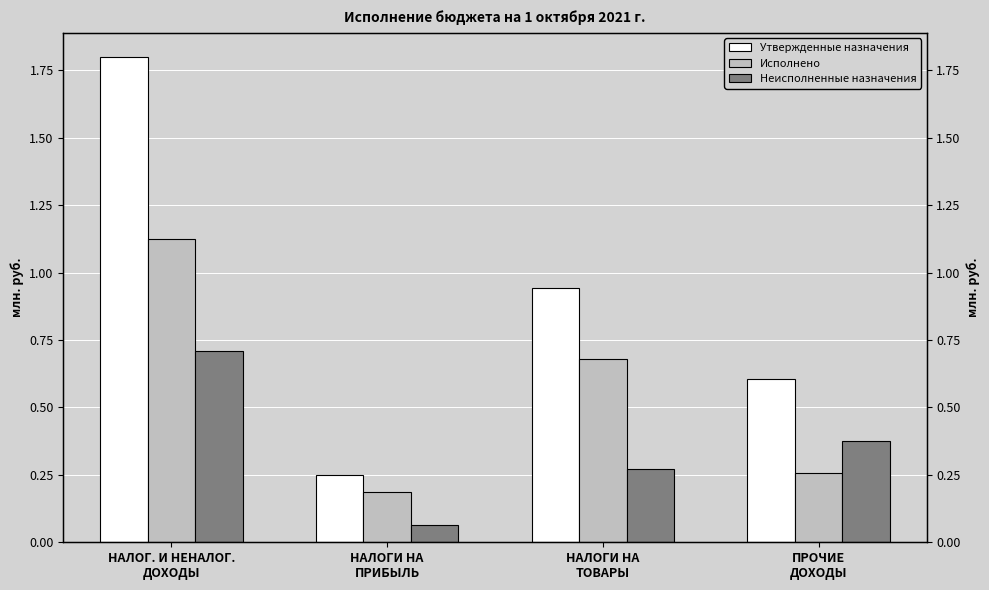

What is the label of the 4th bar from the right?

НАЛОГ. И НЕНАЛОГ.
ДОХОДЫ